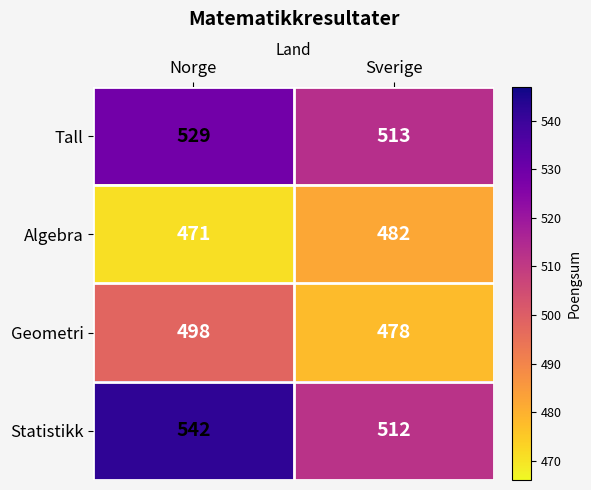

Count the number of data series in this chart.

4